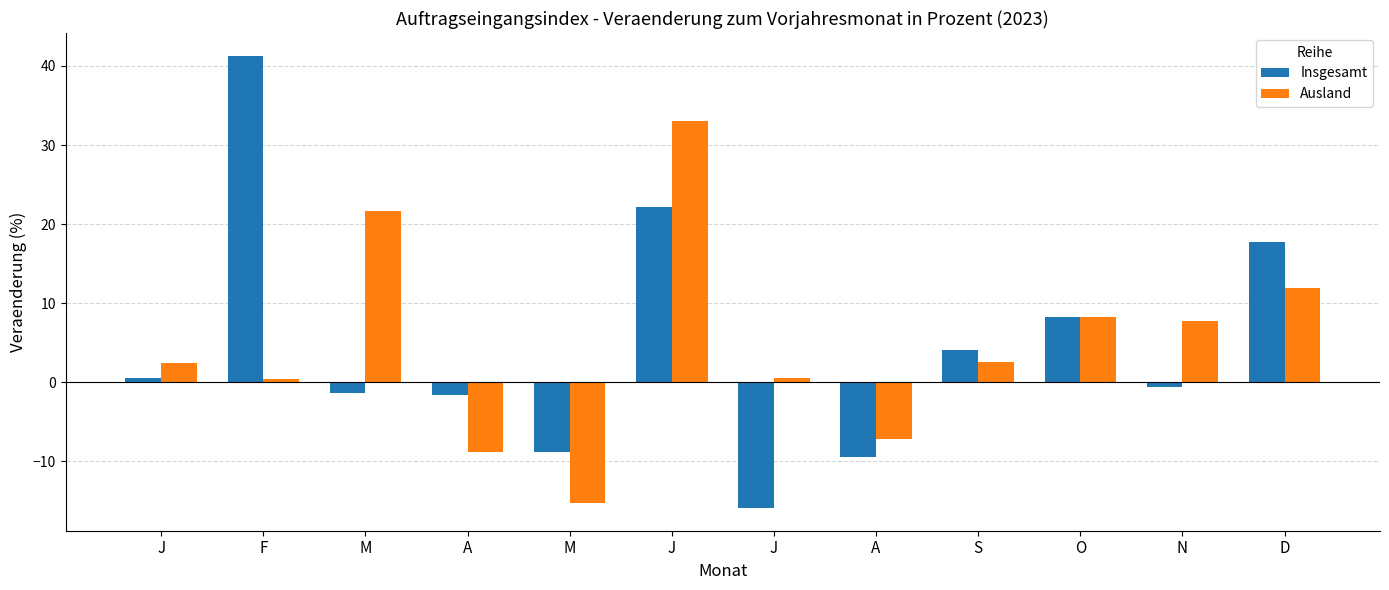

At which category is the sum across all series the highest?

J